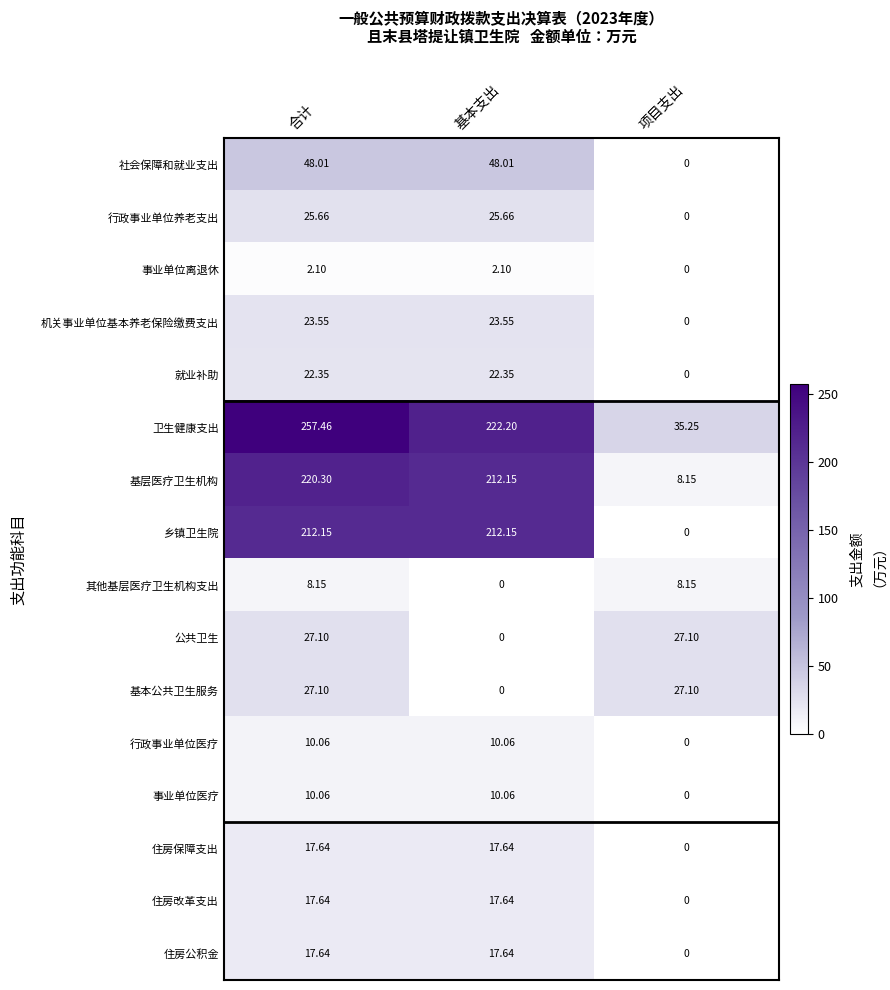

At which category does the chart reach its peak across all series?

合计